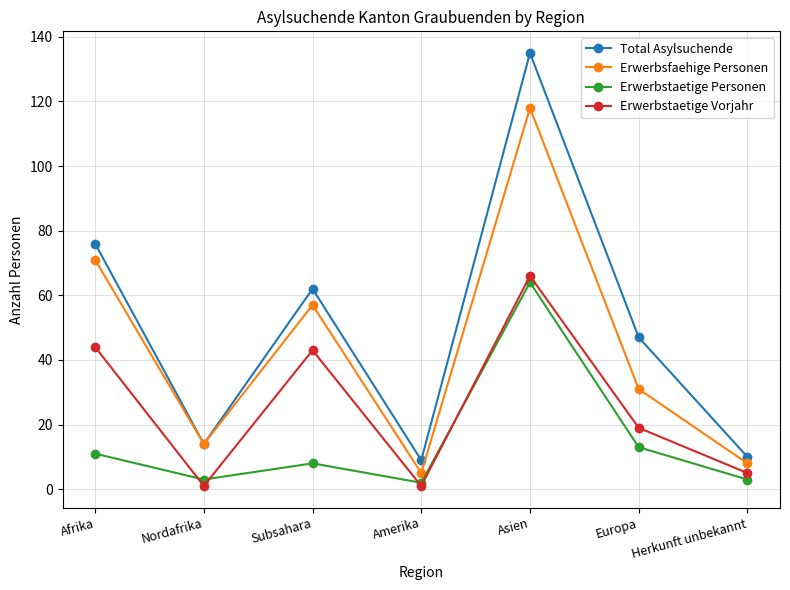

What is the label of the 2nd point from the left?

Nordafrika